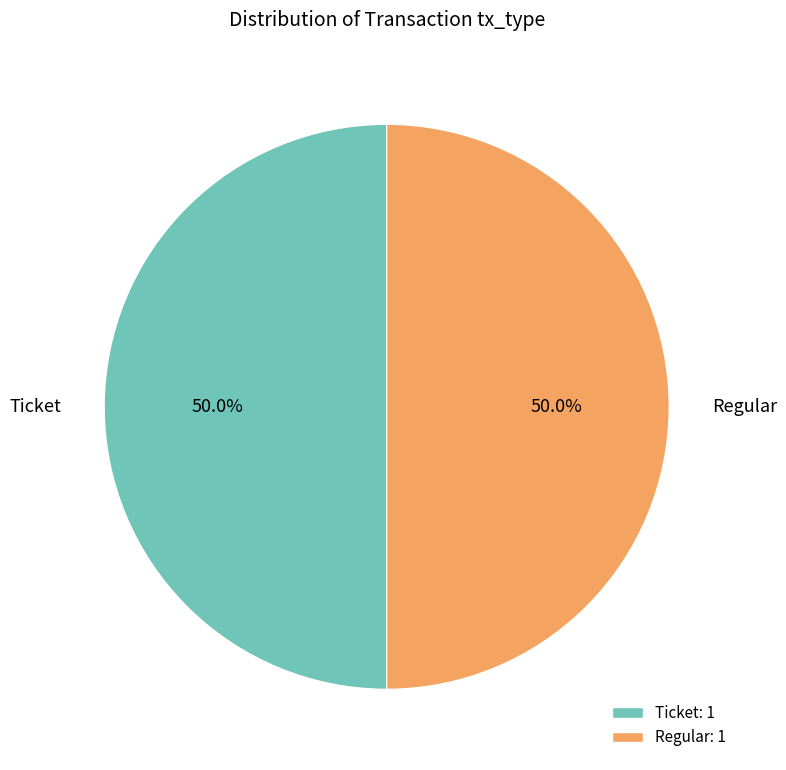

How many segments does this pie chart have?

2